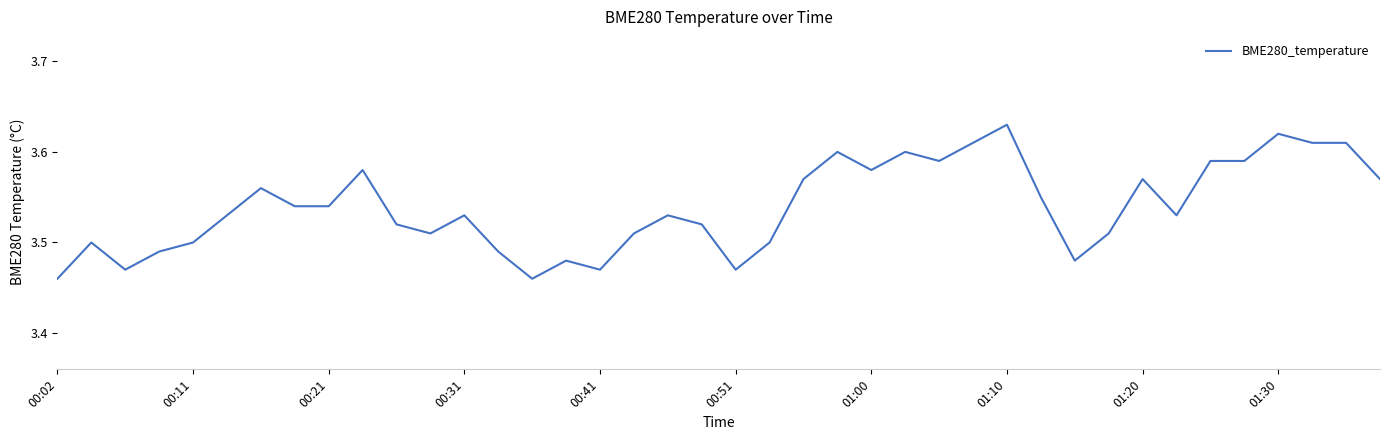

Does the chart display data point markers on the line(s)?

No